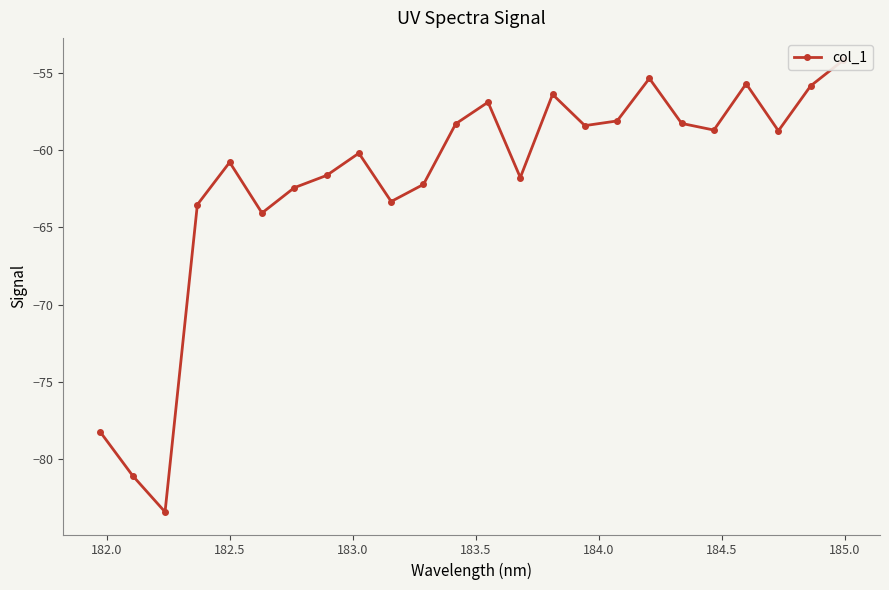

What is the value of the 1st point from the left?

-78.2